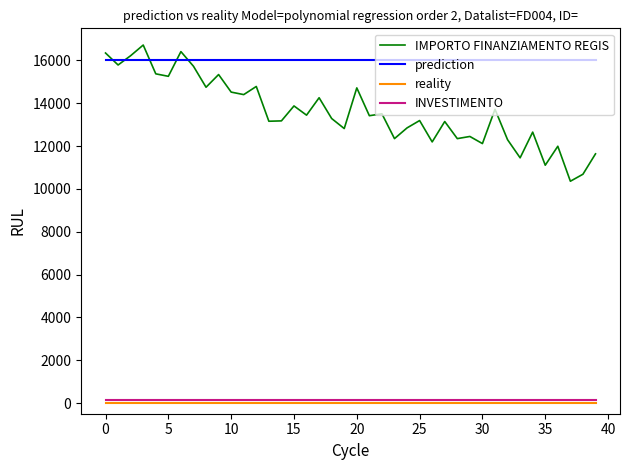

Which series has the largest total across all categories?

prediction